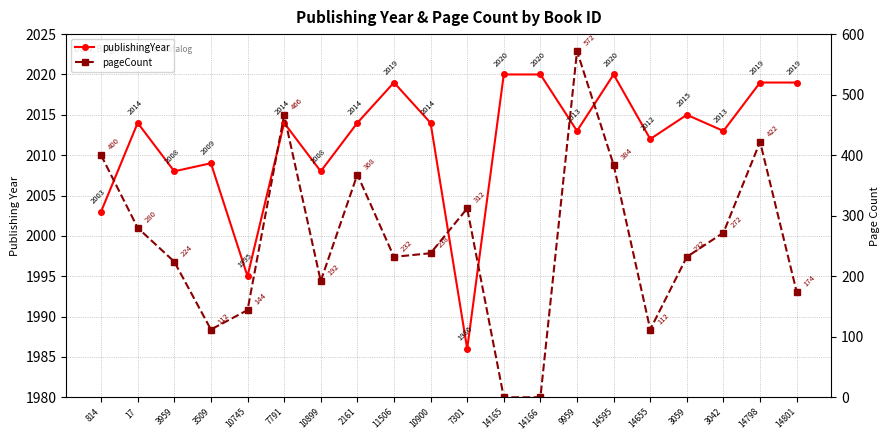

Rank the series at 10745 from lowest to highest value.

pageCount, publishingYear